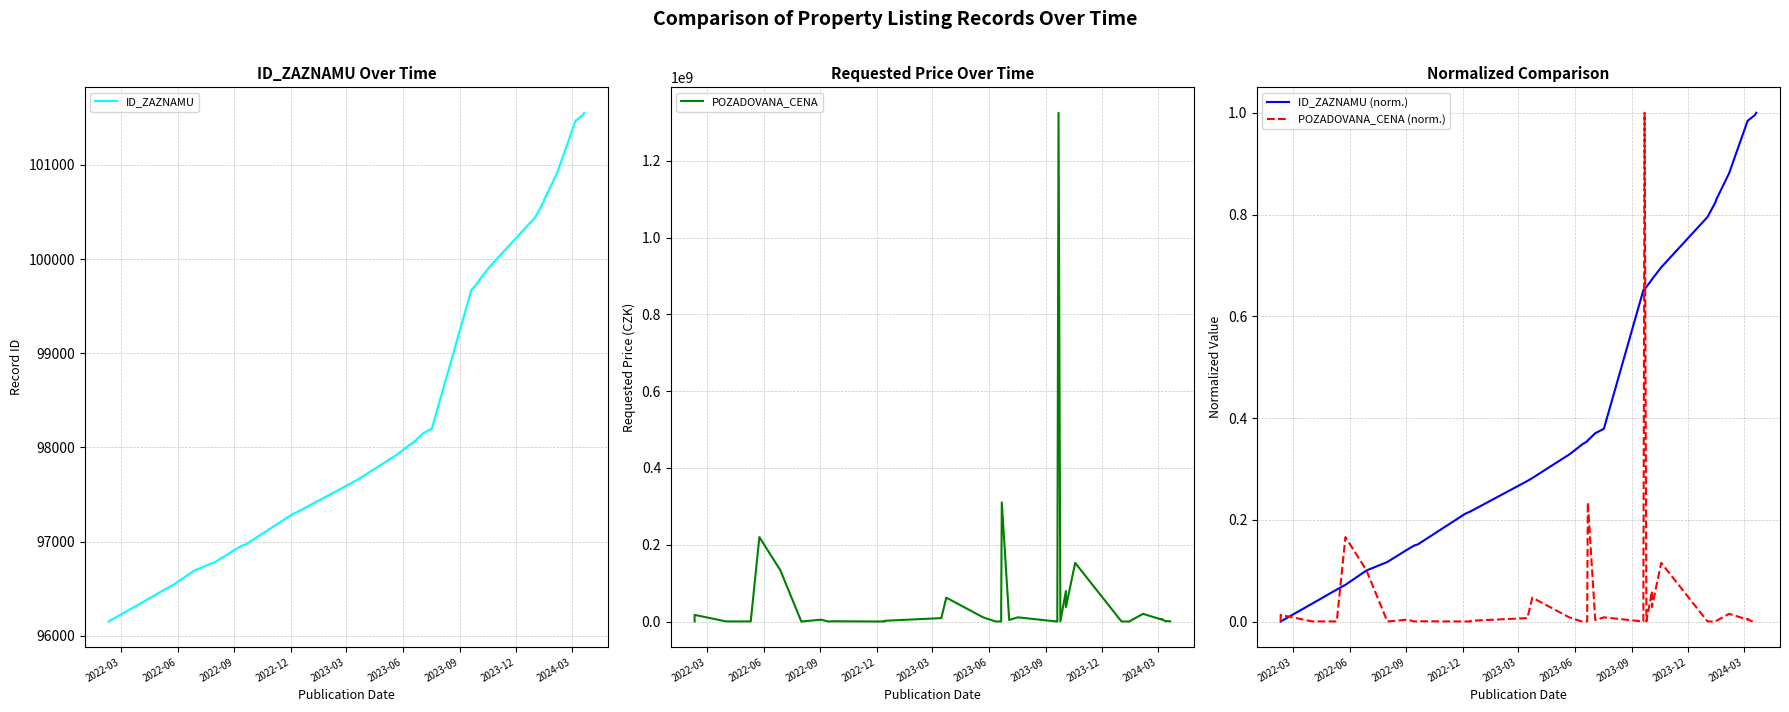

Reading left to right, extract all data points from this chart.

ID_ZAZNAMU: 96150.0	96151.0	96340.0	96490.0	96540.0	96692.0	96783.0	96913.0	96959.0	96968.0	97294.0	97320.0	97321.0	97324.0	97643.0	97674.0	97925.0	98026.0	98029.0	98063.0	98068.0	98074.0	98150.0	98197.0	99668.0	99672.0	99682.0	99704.0	99783.0	99785.0	99912.0	100446.0	100604.0	100628.0	100910.0	101467.0	101468.0	101498.0	101530.0	101553.0
POZADOVANA_CENA: 307000.0	17389000.0	471200.0	420840.0	220000000.0	133700000.0	200000.0	4990000.0	150000.0	826000.0	272000.0	358000.0	1625000.0	2165000.0	9067800.0	62392000.0	10865400.0	330000.0	330000.0	400000.0	27000000.0	310433000.0	4100000.0	11046000.0	116100.0	1373760.0	1325000000.0	540000.0	79600000.0	38000000.0	152868000.0	432994.0	55000.0	1569000.0	20186000.0	5278350.0	6950000.0	1237710.0	923000.0	564000.0
ID_ZAZNAMU (norm.): 0.0	0.0	0.0	0.1	0.1	0.1	0.1	0.1	0.1	0.2	0.2	0.2	0.2	0.2	0.3	0.3	0.3	0.3	0.3	0.4	0.4	0.4	0.4	0.4	0.7	0.7	0.7	0.7	0.7	0.7	0.7	0.8	0.8	0.8	0.9	1.0	1.0	1.0	1.0	1.0
POZADOVANA_CENA (norm.): 0.0	0.0	0.0	0.0	0.2	0.1	0.0	0.0	0.0	0.0	0.0	0.0	0.0	0.0	0.0	0.0	0.0	0.0	0.0	0.0	0.0	0.2	0.0	0.0	0.0	0.0	1.0	0.0	0.1	0.0	0.1	0.0	0.0	0.0	0.0	0.0	0.0	0.0	0.0	0.0